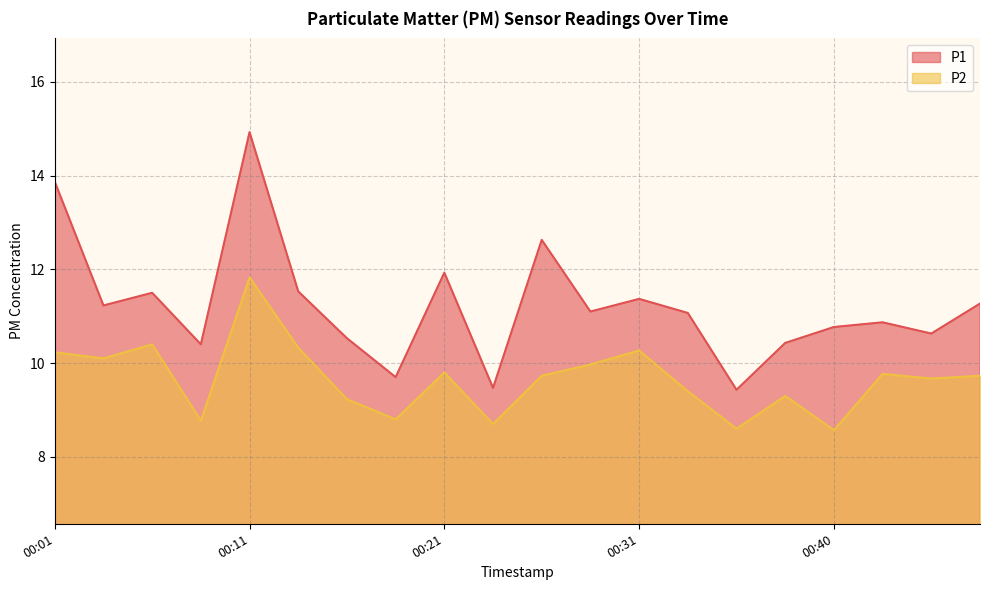

What is the average value of the P1 series?

11.2